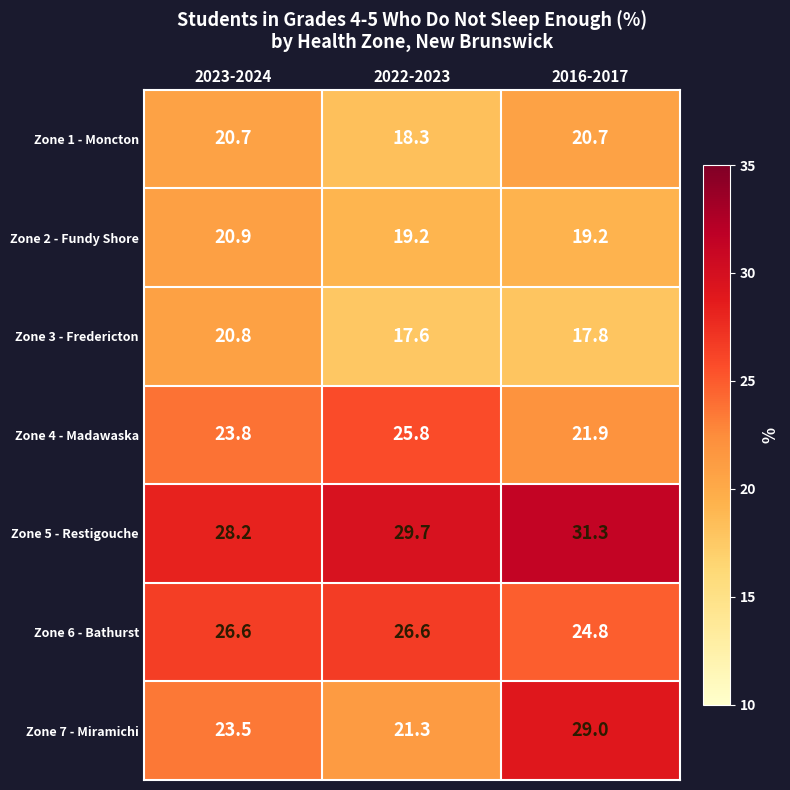

Which series has the largest range (max minus min)?

Zone 7 - Miramichi